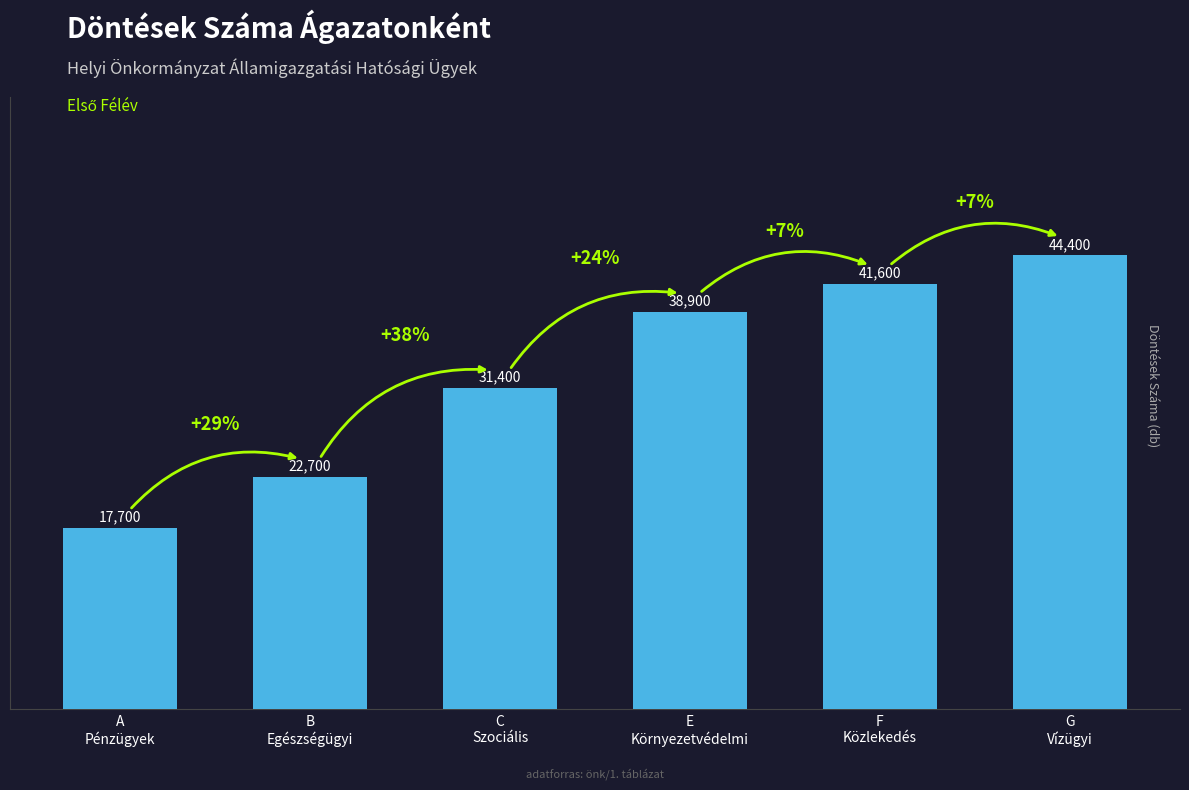

How many bars are there in total?

6